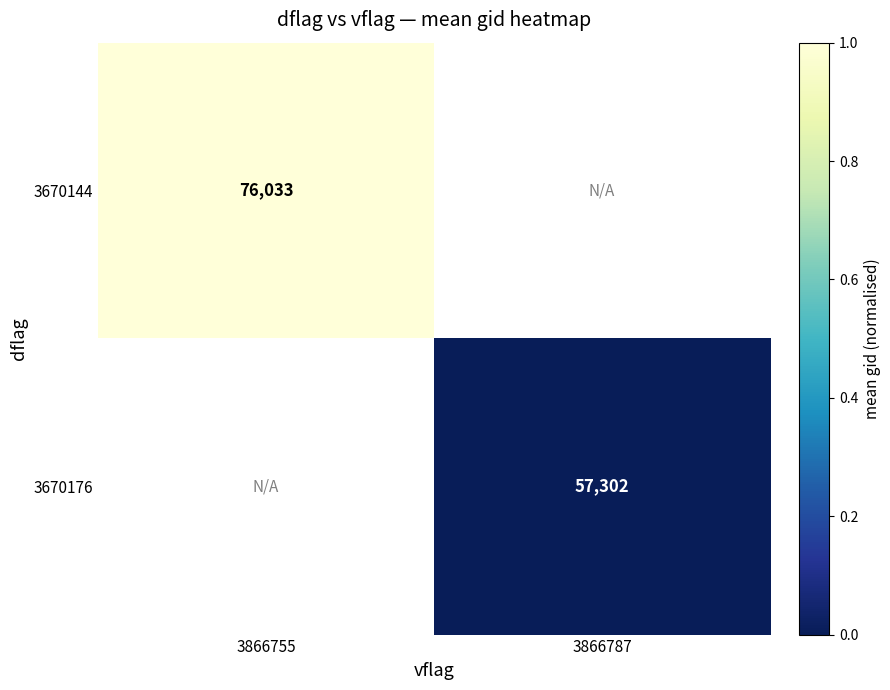

Which label corresponds to the largest value in the chart?

3866755